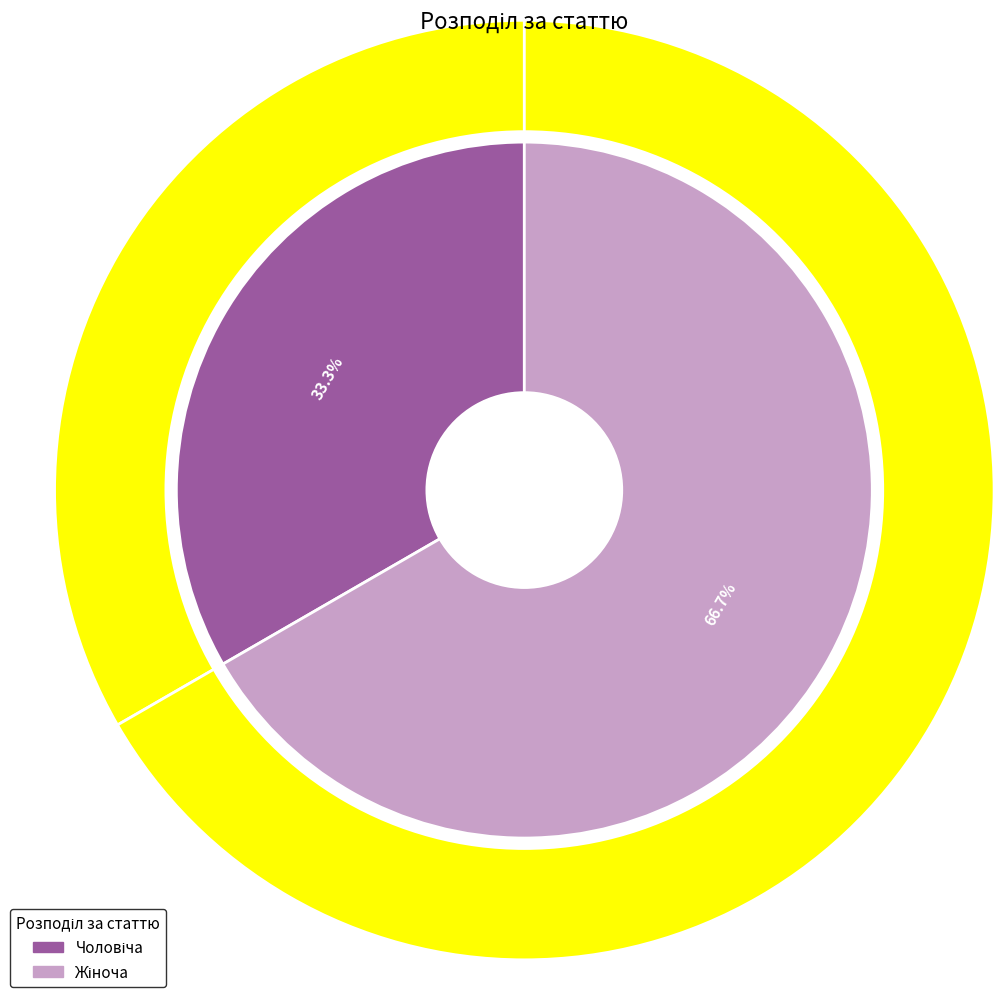

How many segments does this pie chart have?

2